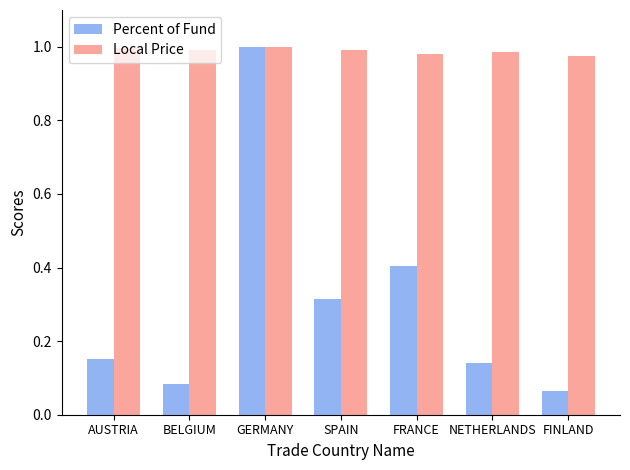

How many groups of bars are there?

7